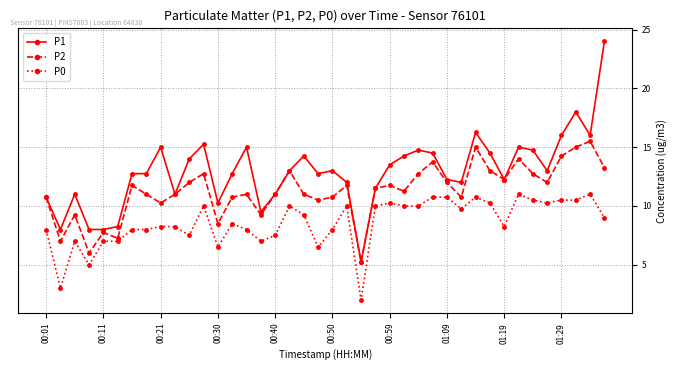

Which series has the largest range (max minus min)?

P1